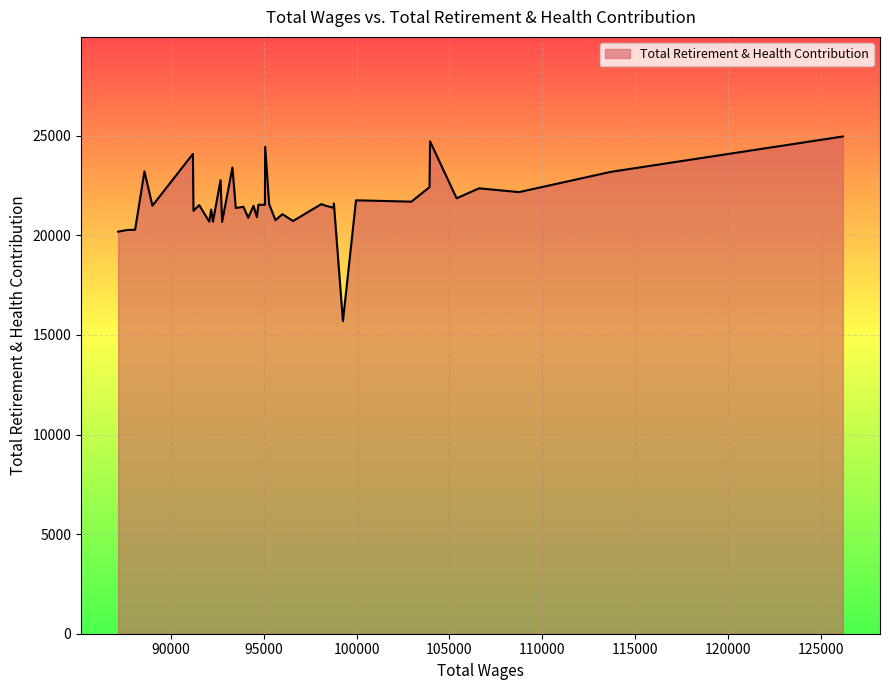

What is the difference between the maximum and minimum values?

9270